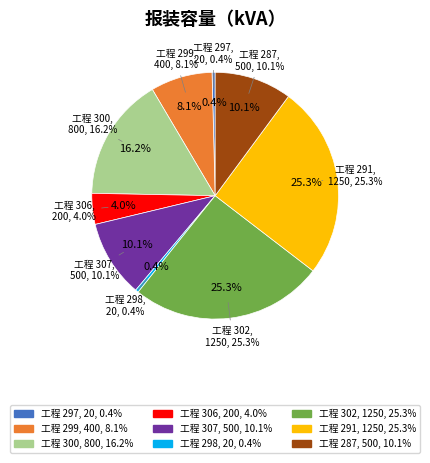

What is the largest slice in the pie chart?

302